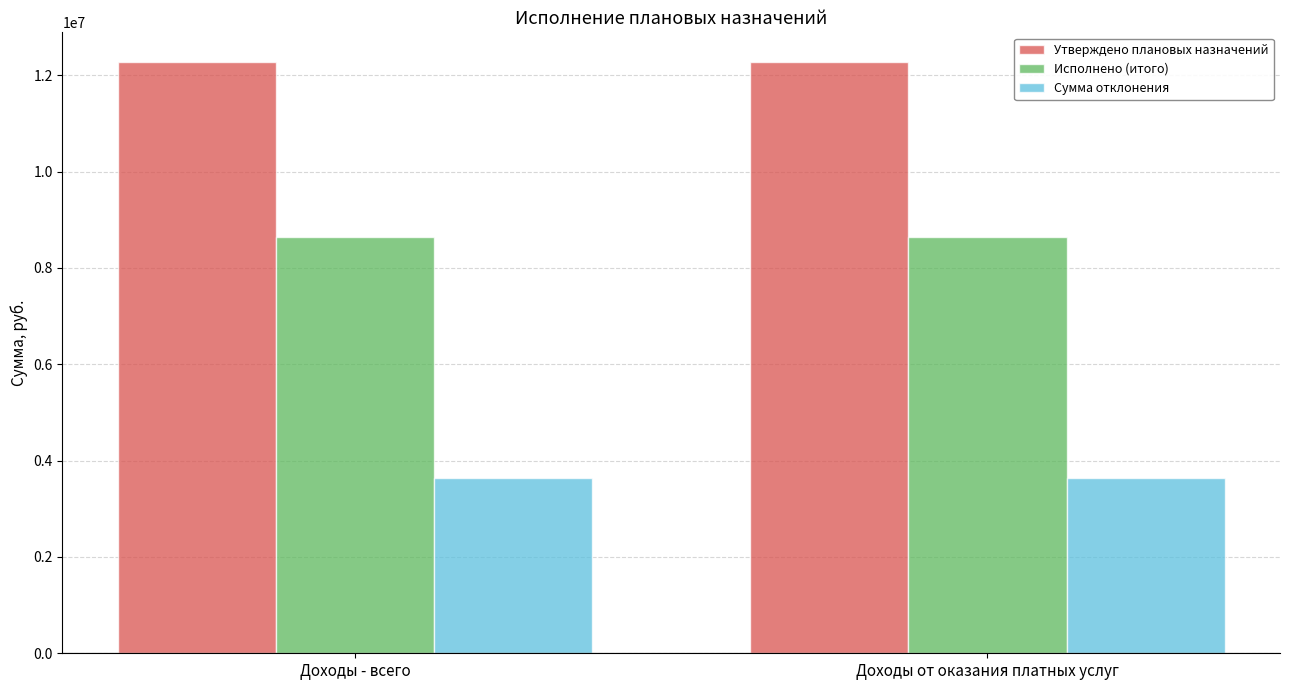

Reading right to left, what are all the values shown in this chart?

Утверждено плановых назначений: 12276699.1	12276699.1
Исполнено (итого): 8639169.4	8639169.4
Сумма отклонения: 3637529.7	3637529.7